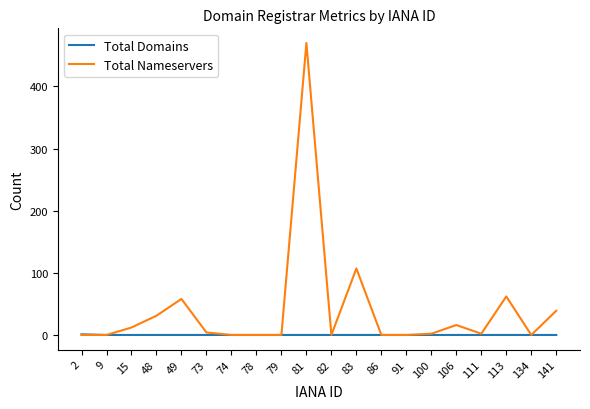

After their last crossing, which series has the higher values: Total Domains or Total Nameservers?

Total Nameservers